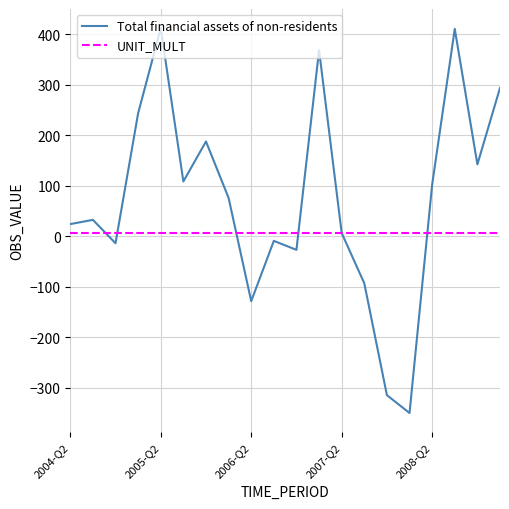

What is the minimum value shown in the chart?

-349.7